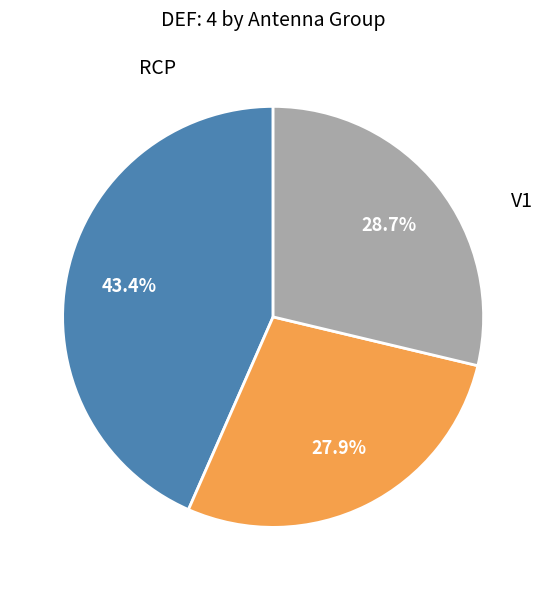

Is there any slice that represents more than half of the pie?

No